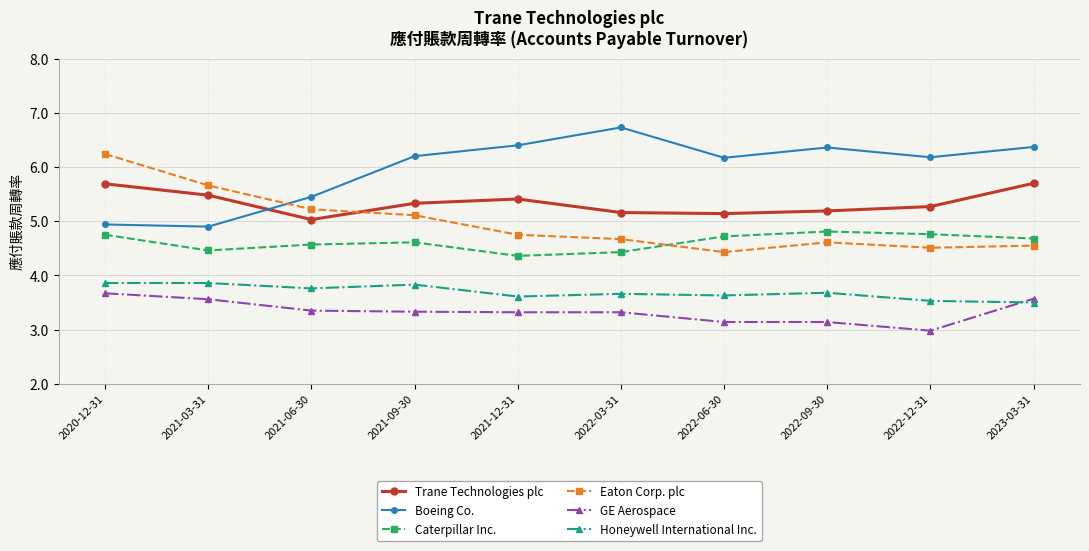

How many series are shown in this chart?

6